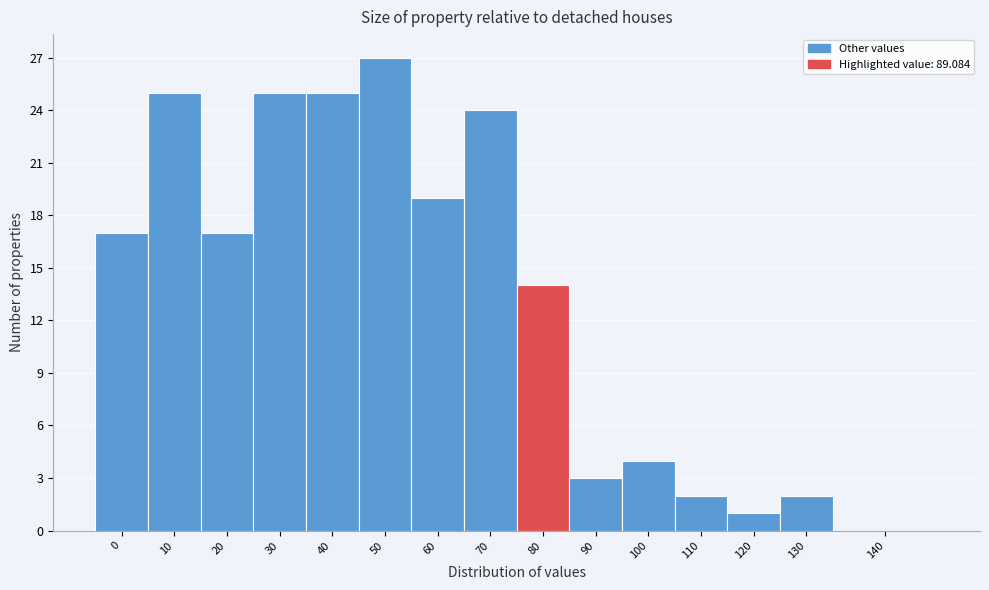

Reading left to right, what are all the values shown in this chart?

0=17	10=25	20=17	30=25	40=25	50=27	60=19	70=24	80=14	90=3	100=4	110=2	120=1	130=2	140=0